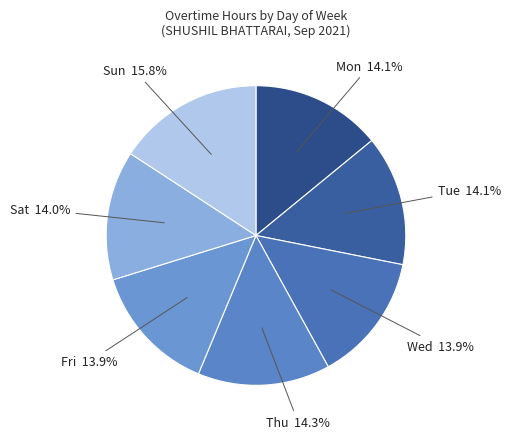

How many slices are in this pie chart?

7